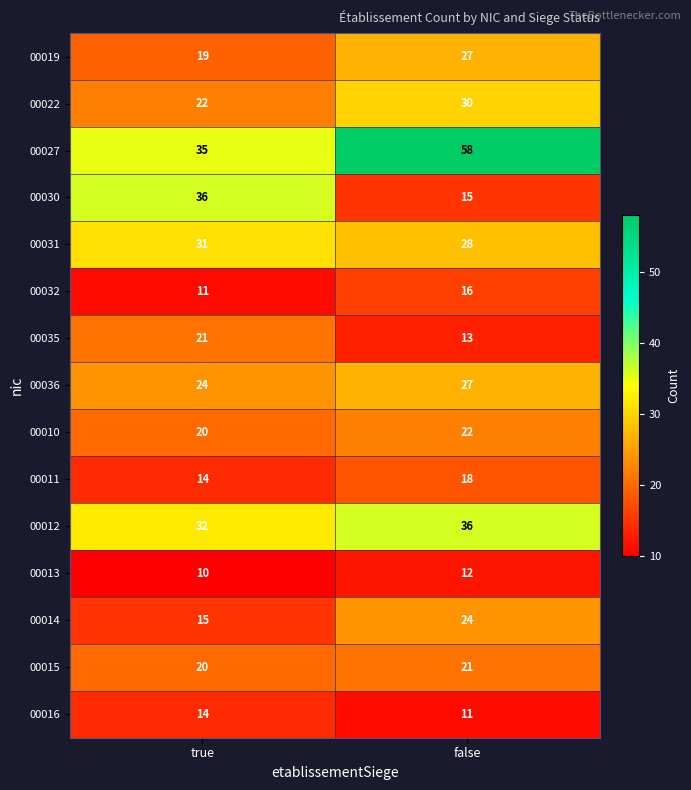

What value does the 00022 series have at true?

22